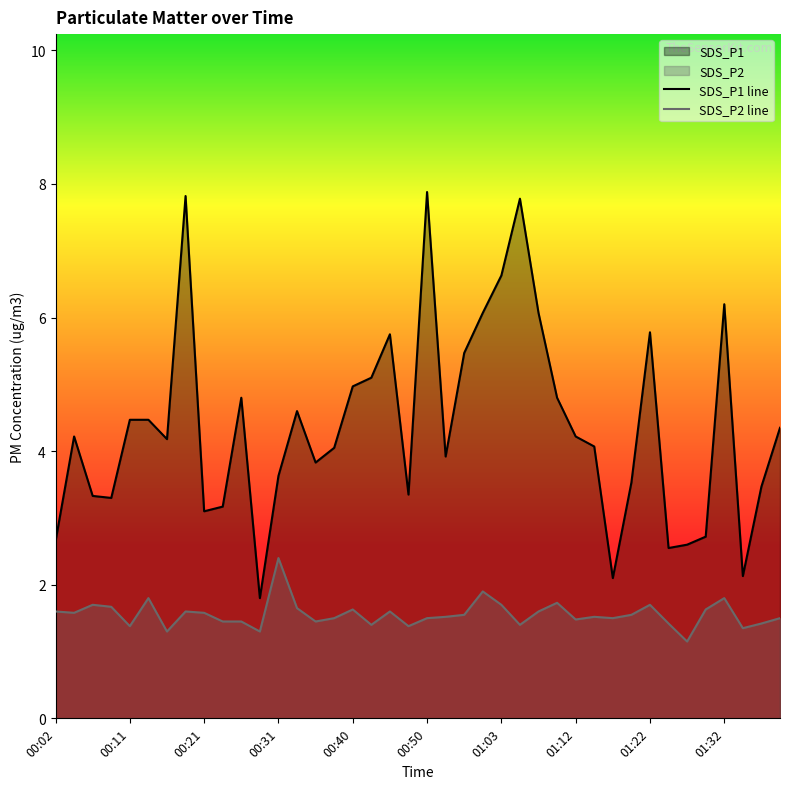

Which series changed the most between 00:14 and 00:48?

SDS_P1